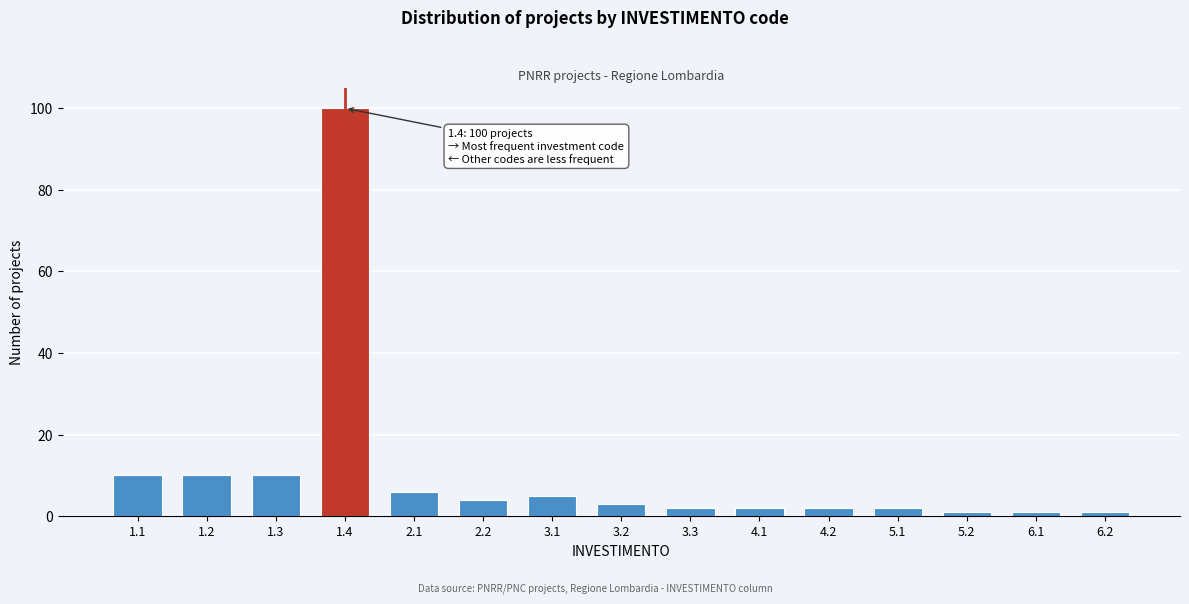

Reading left to right, transcribe all the data shown in this chart.

10	10	10	100	6	4	5	3	2	2	2	2	1	1	1